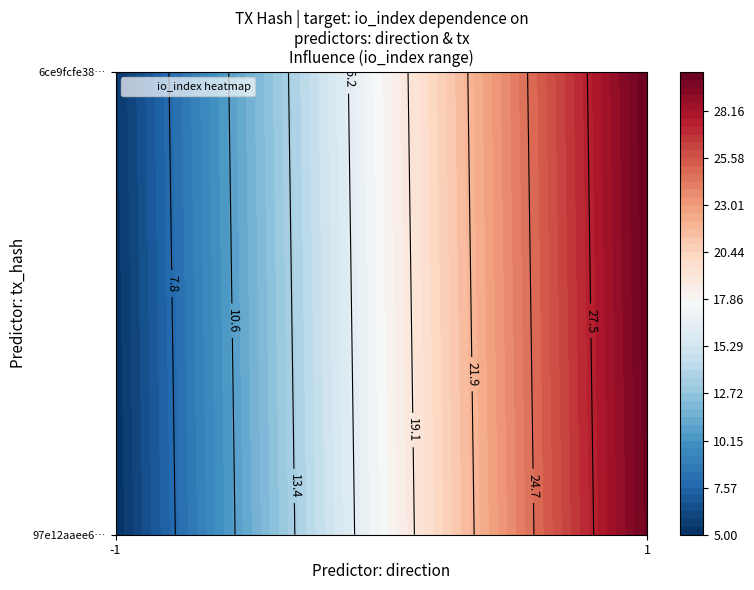

List the series in order of their overall mean, lowest first.

97e12aaee6488f6a7dd63a2fb8053db3855a8c7, 6ce9fcfe38df9e4d29983eee32204c07d86f698